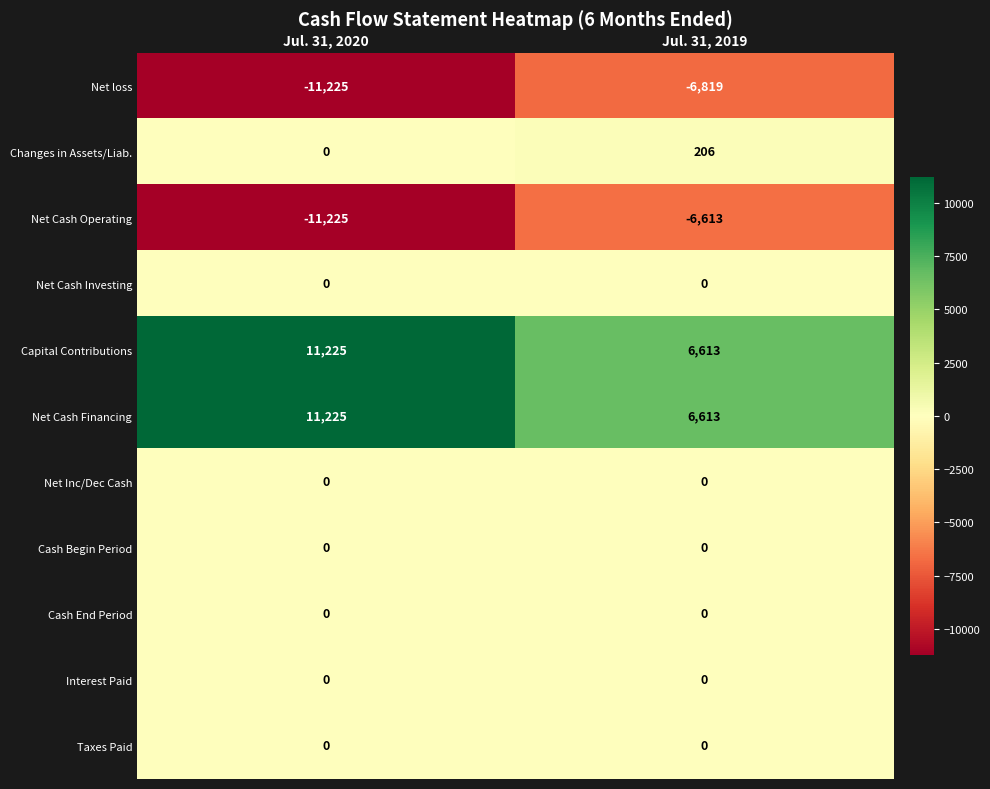

Reading left to right, what are all the values shown in this chart?

Net loss: -11225	-6819
Changes in Assets/Liab.: 0	206
Net Cash Operating: -11225	-6613
Net Cash Investing: 0	0
Capital Contributions: 11225	6613
Net Cash Financing: 11225	6613
Net Inc/Dec Cash: 0	0
Cash Begin Period: 0	0
Cash End Period: 0	0
Interest Paid: 0	0
Taxes Paid: 0	0